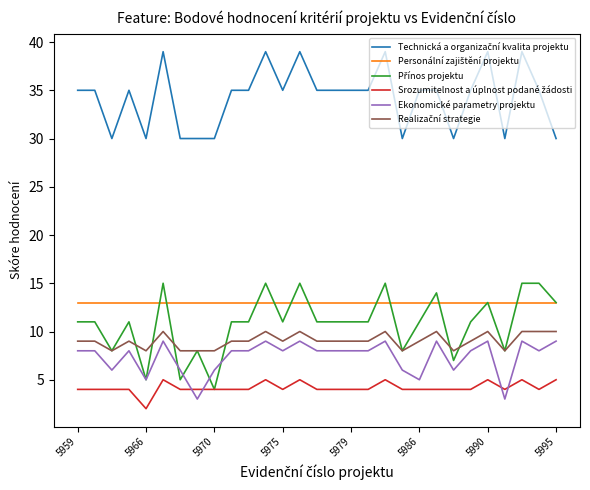

How many lines are shown in the chart?

6